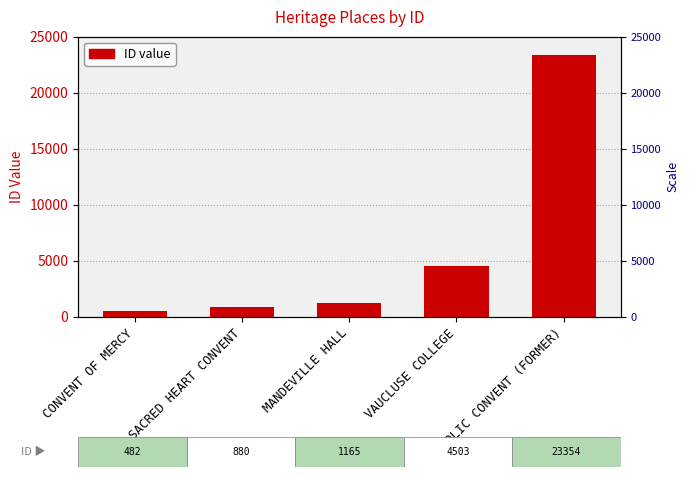

Is it true that the value at VAUCLUSE COLLEGE is 2061?

False